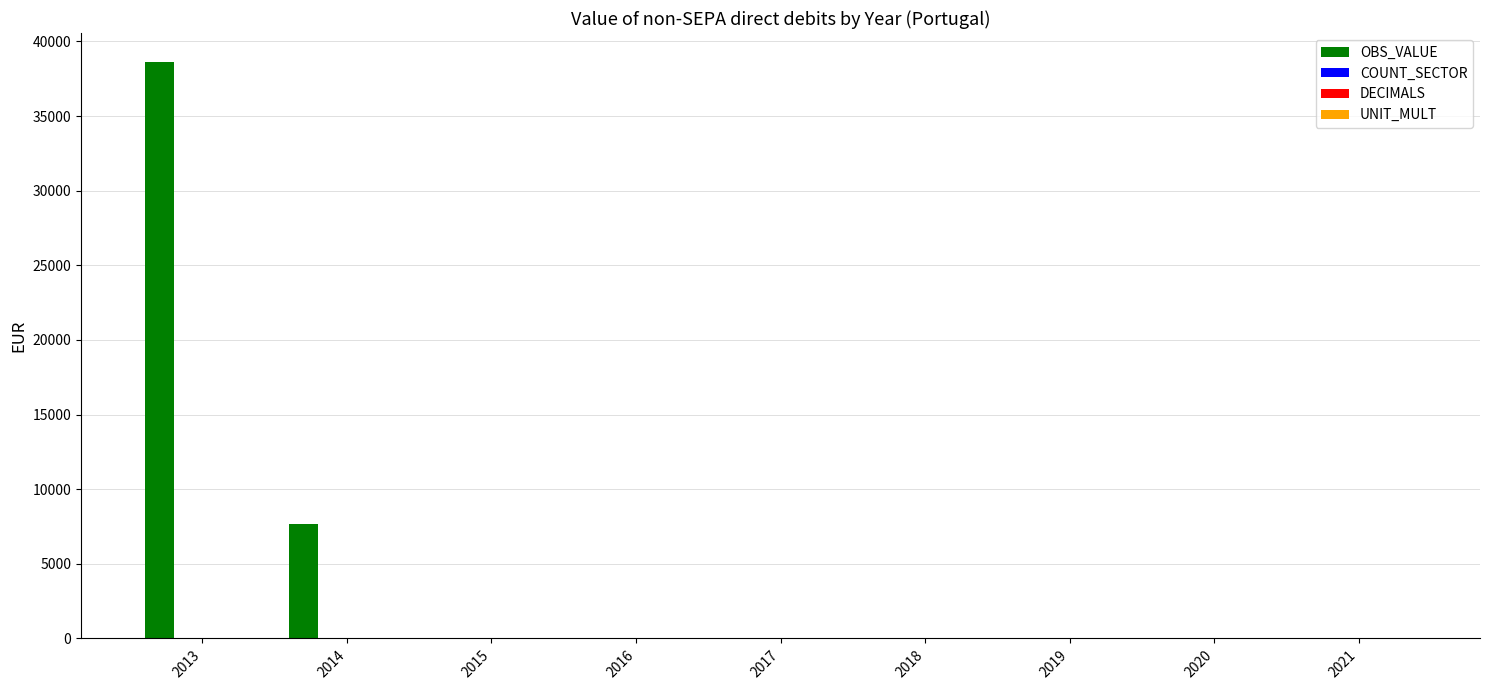

Between 2013 and 2021, which series saw the biggest shift?

OBS_VALUE